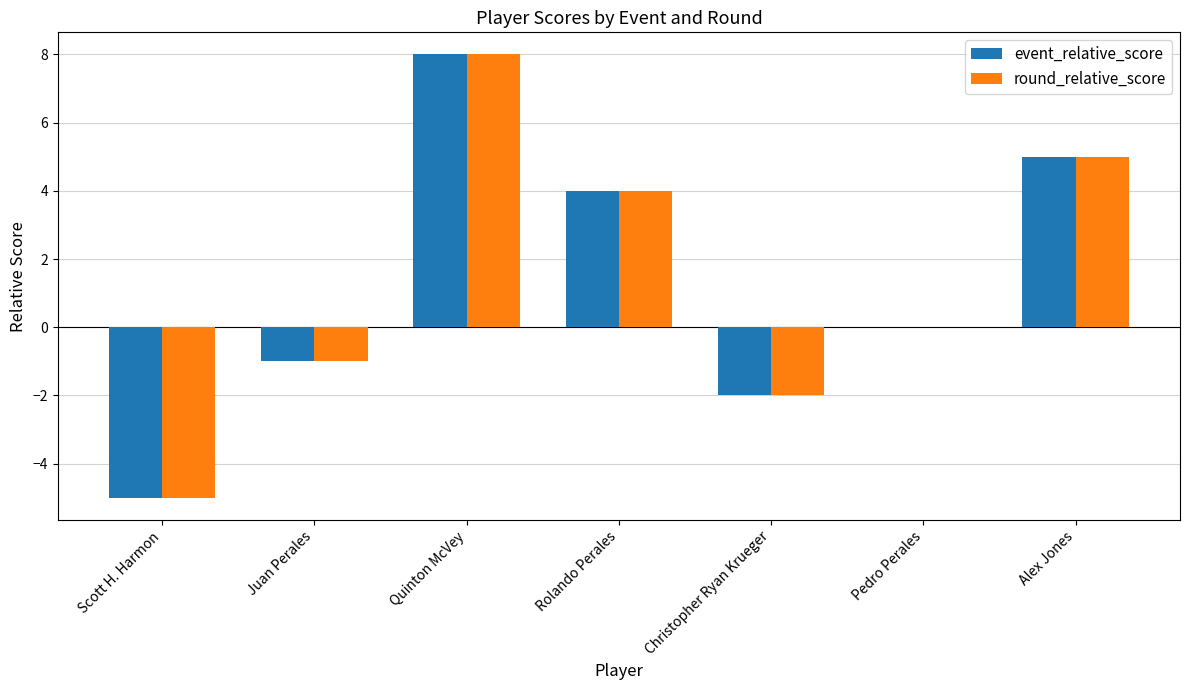

True or false: round_relative_score has a value of -5 at Scott H. Harmon.

True